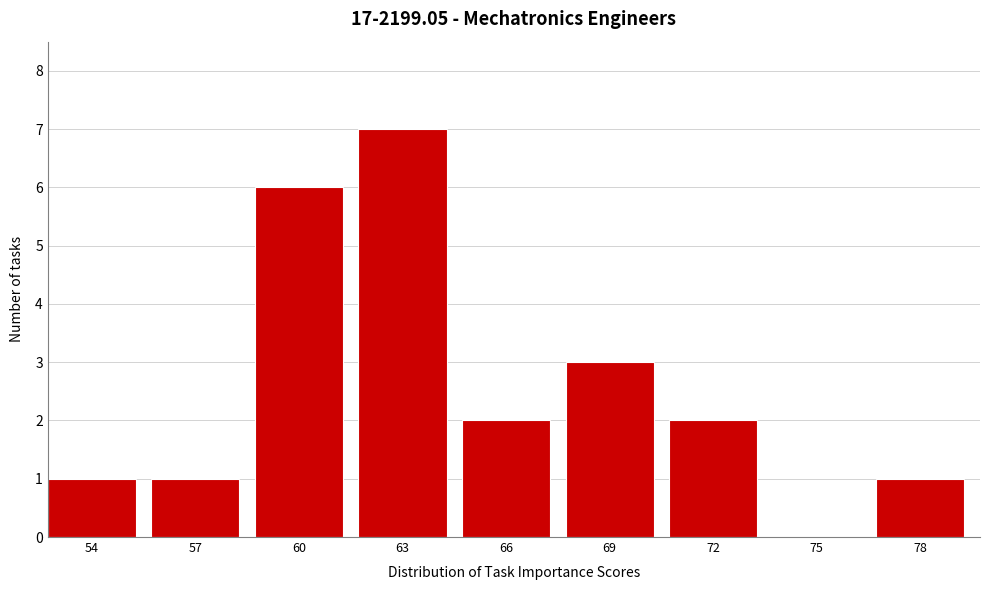

Reading right to left, transcribe all the data shown in this chart.

78=1	75=0	72=2	69=3	66=2	63=7	60=6	57=1	54=1